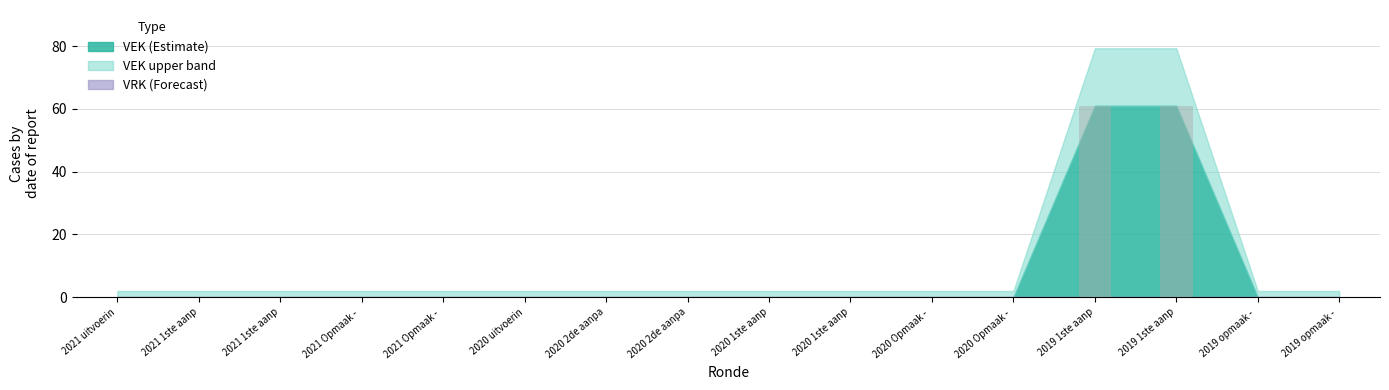

Reading left to right, what are all the values shown in this chart?

2021 uitvoerin=0	2021 1ste aanp=0	2021 1ste aanp=0	2021 Opmaak - =0	2021 Opmaak - =0	2020 uitvoerin=0	2020 2de aanpa=0	2020 2de aanpa=0	2020 1ste aanp=0	2020 1ste aanp=0	2020 Opmaak - =0	2020 Opmaak - =0	2019 1ste aanp=61	2019 1ste aanp=61	2019 opmaak - =0	2019 opmaak - =0